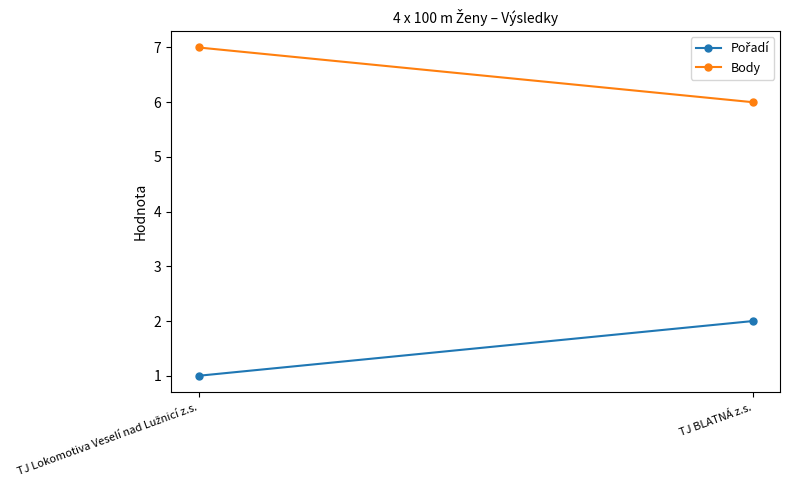

What are all the series names shown in the legend?

Pořadí, Body